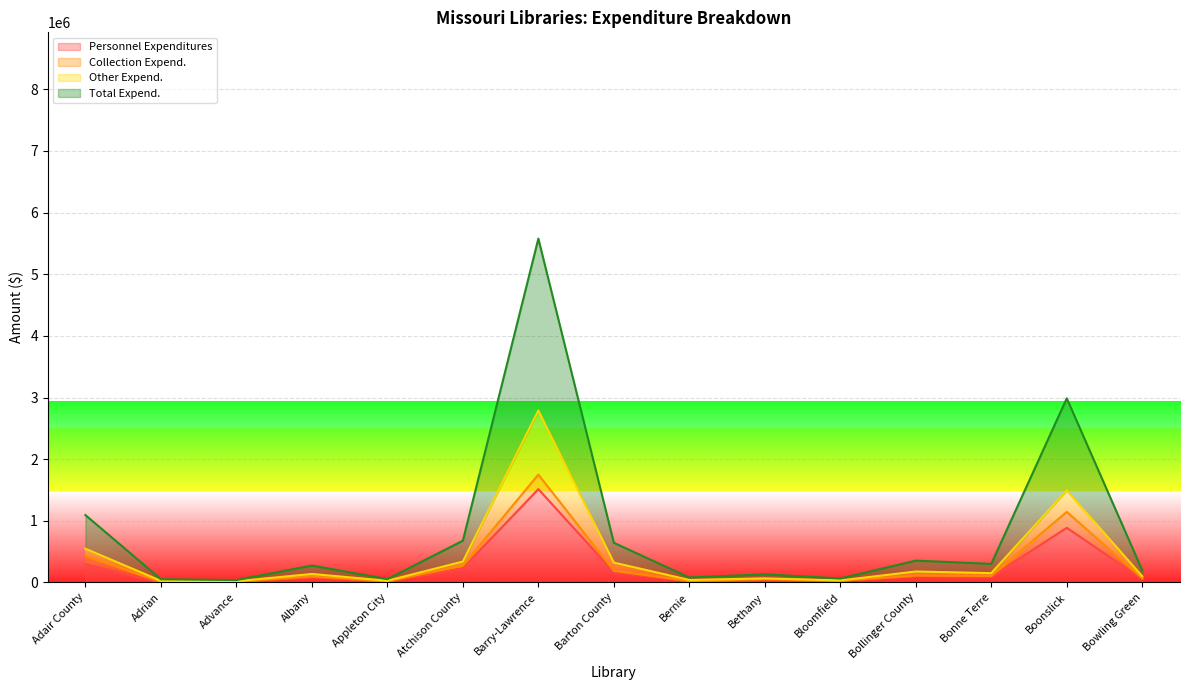

How many values in the Total Expend. series are below 273192?

7